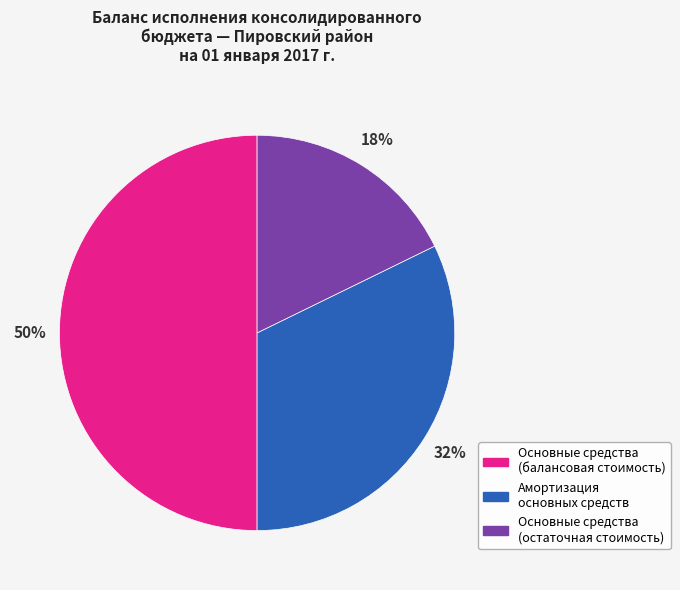

To the nearest percent, what is the average slice percentage?

33%